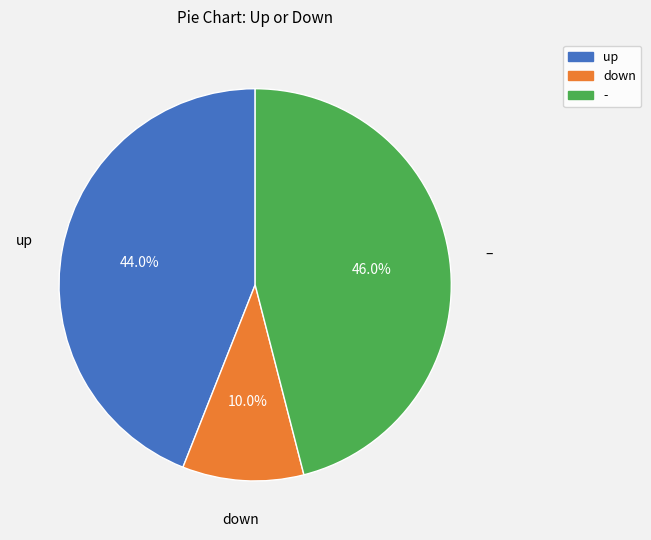

Combined, what portion of the pie is - and down?

56.0%